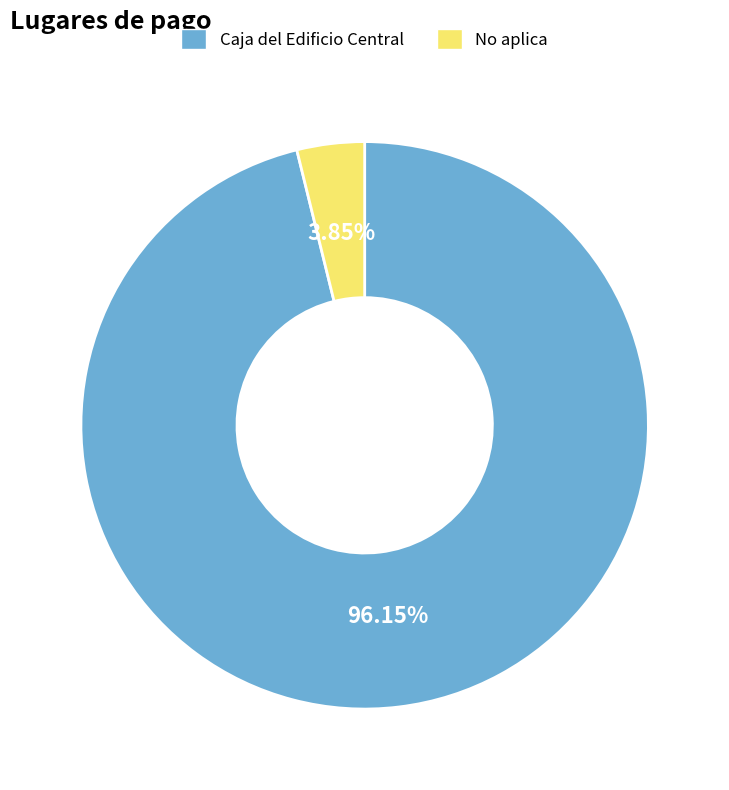

What percentage do Caja del Edificio Central and No aplica together represent?

100.0%